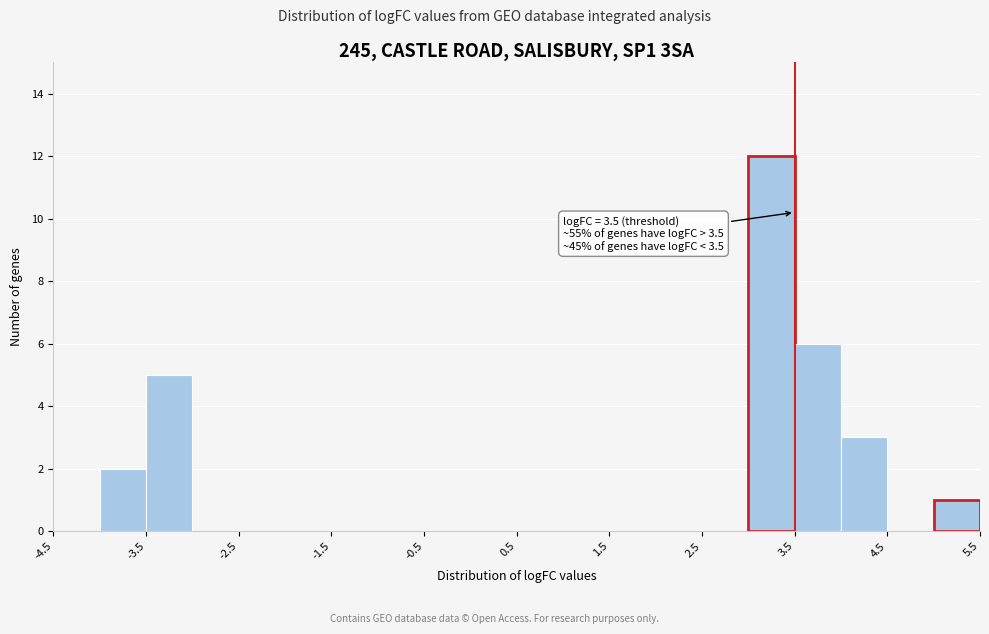

Over which range of the x-axis is the bar tallest?

3.0 to 3.5